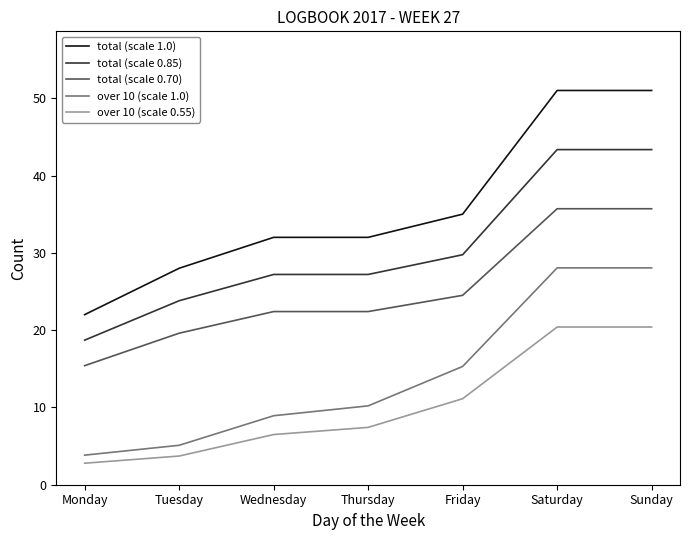

Which series has the largest total across all categories?

total (scale 1.0)